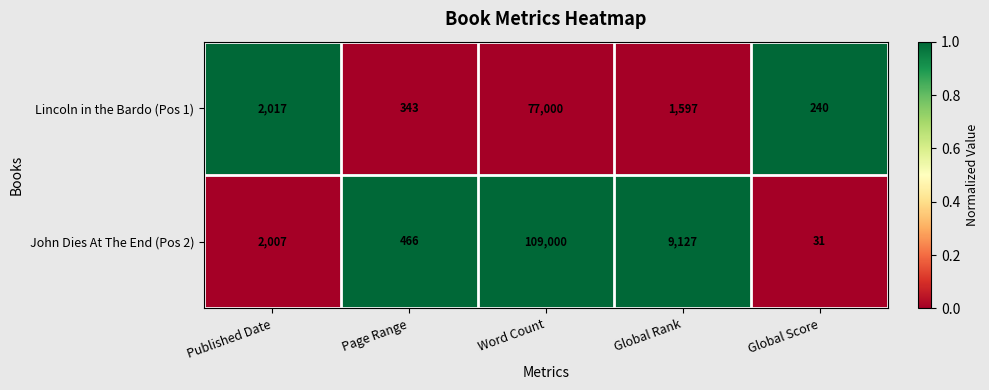

The value of Lincoln in the Bardo (Pos 1) at Global Score is 240. True or false?

True